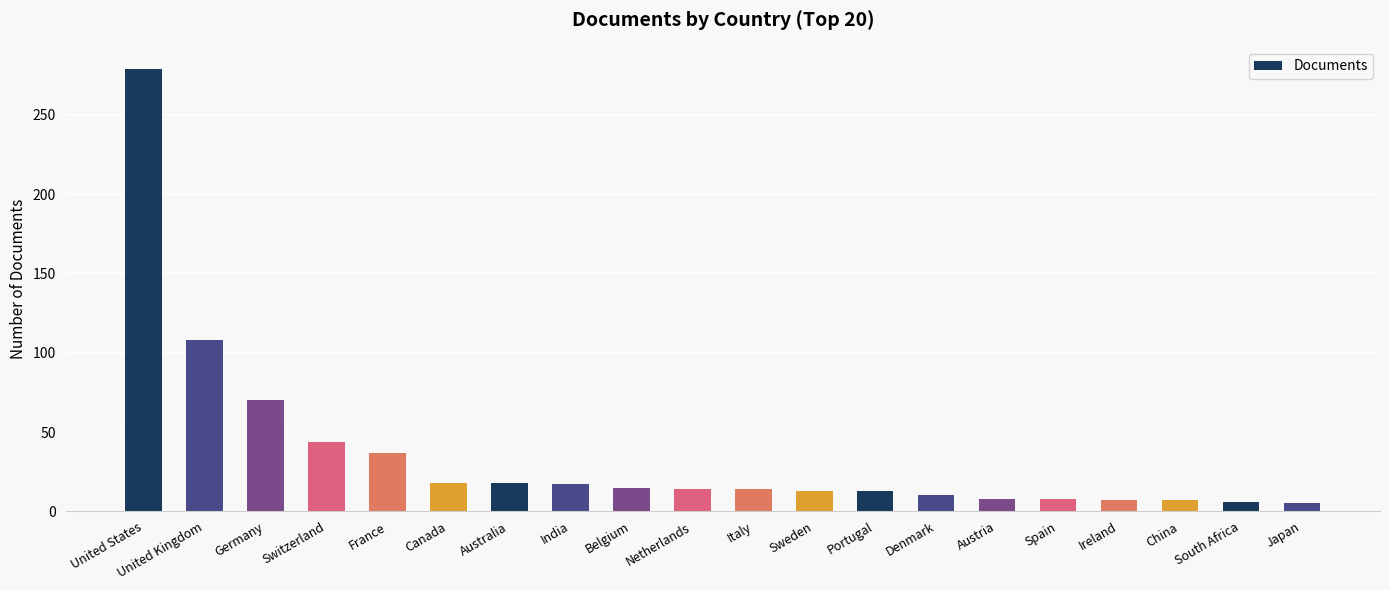

Between United States and Portugal, which is larger?

United States